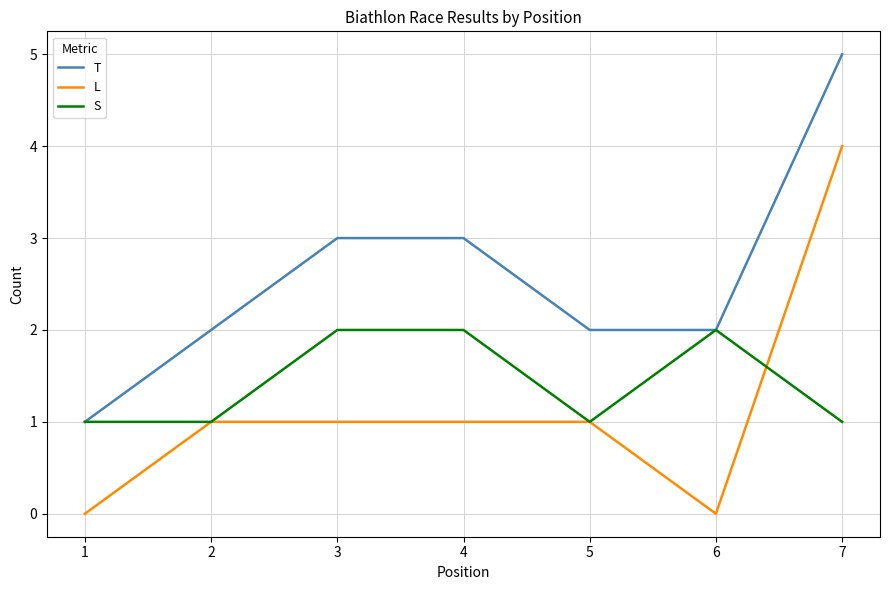

Rank the series by their maximum value, from lowest to highest.

S, L, T